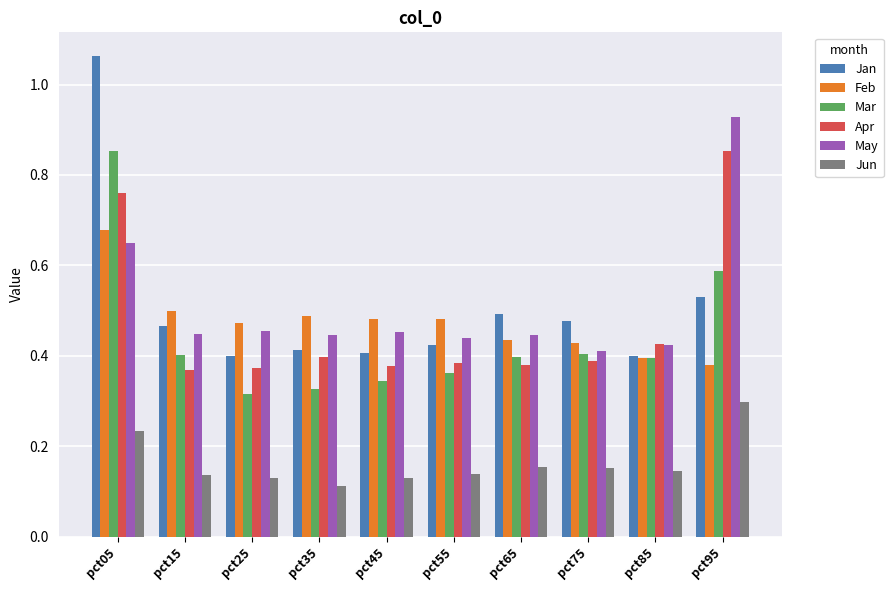

How many Mar values are between 0 and 1?

10